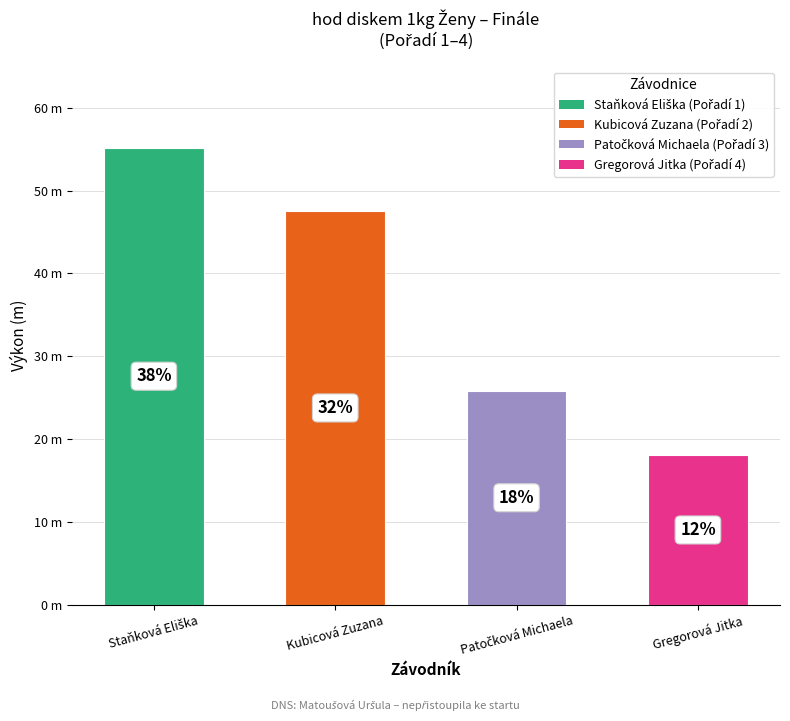

What is the average value?

36.6